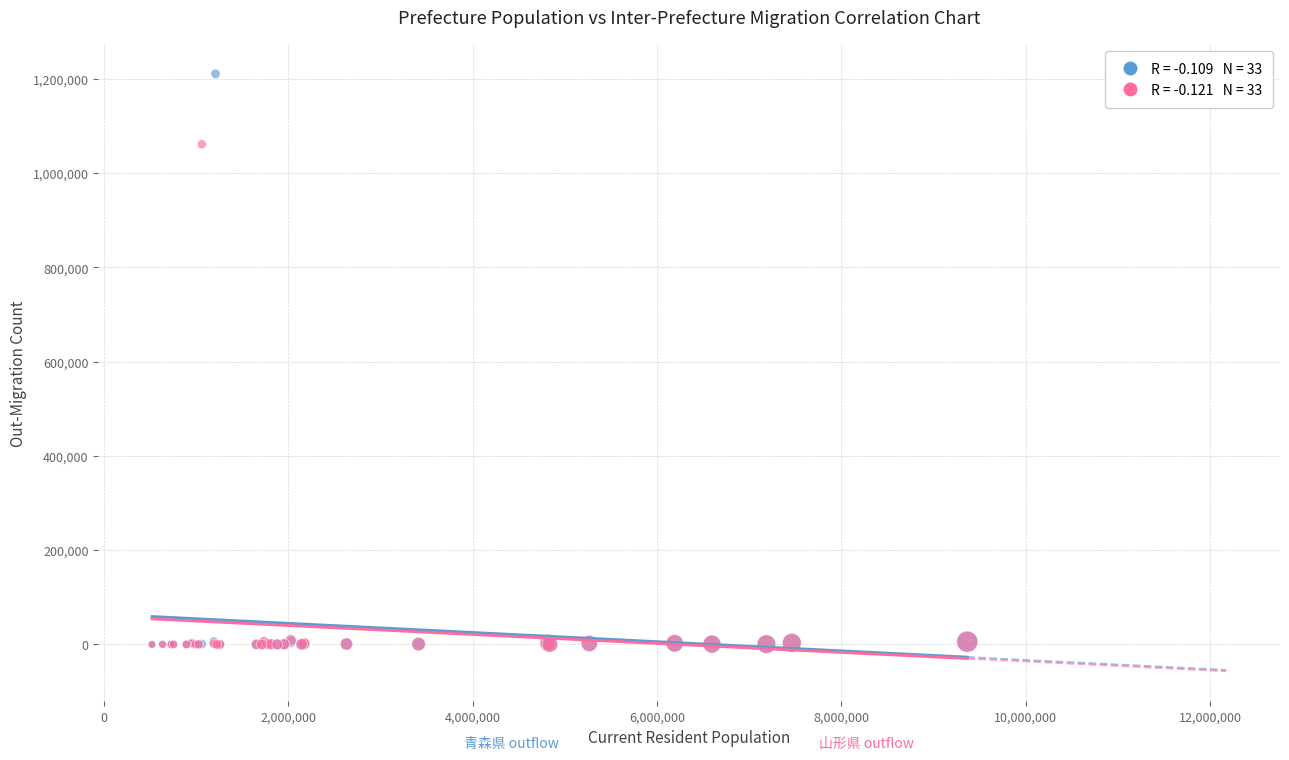

Across all series, what Y value is closest to 605456?

1061484